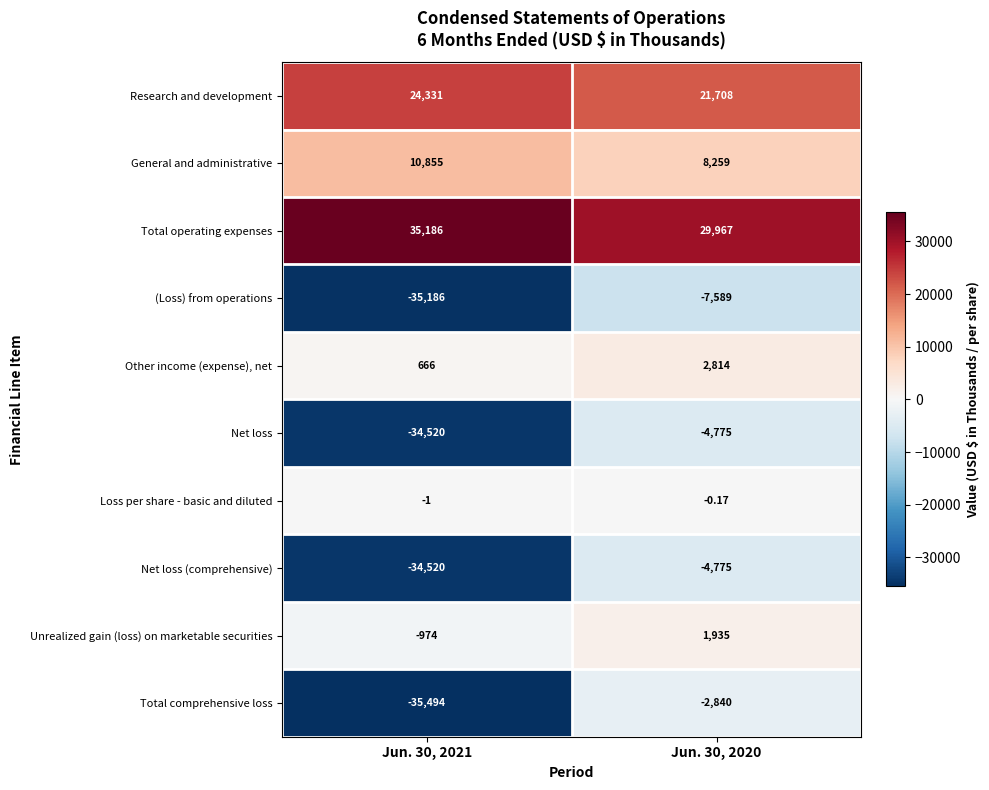

Between Jun. 30, 2021 and Jun. 30, 2020, which series saw the biggest shift?

Total comprehensive loss